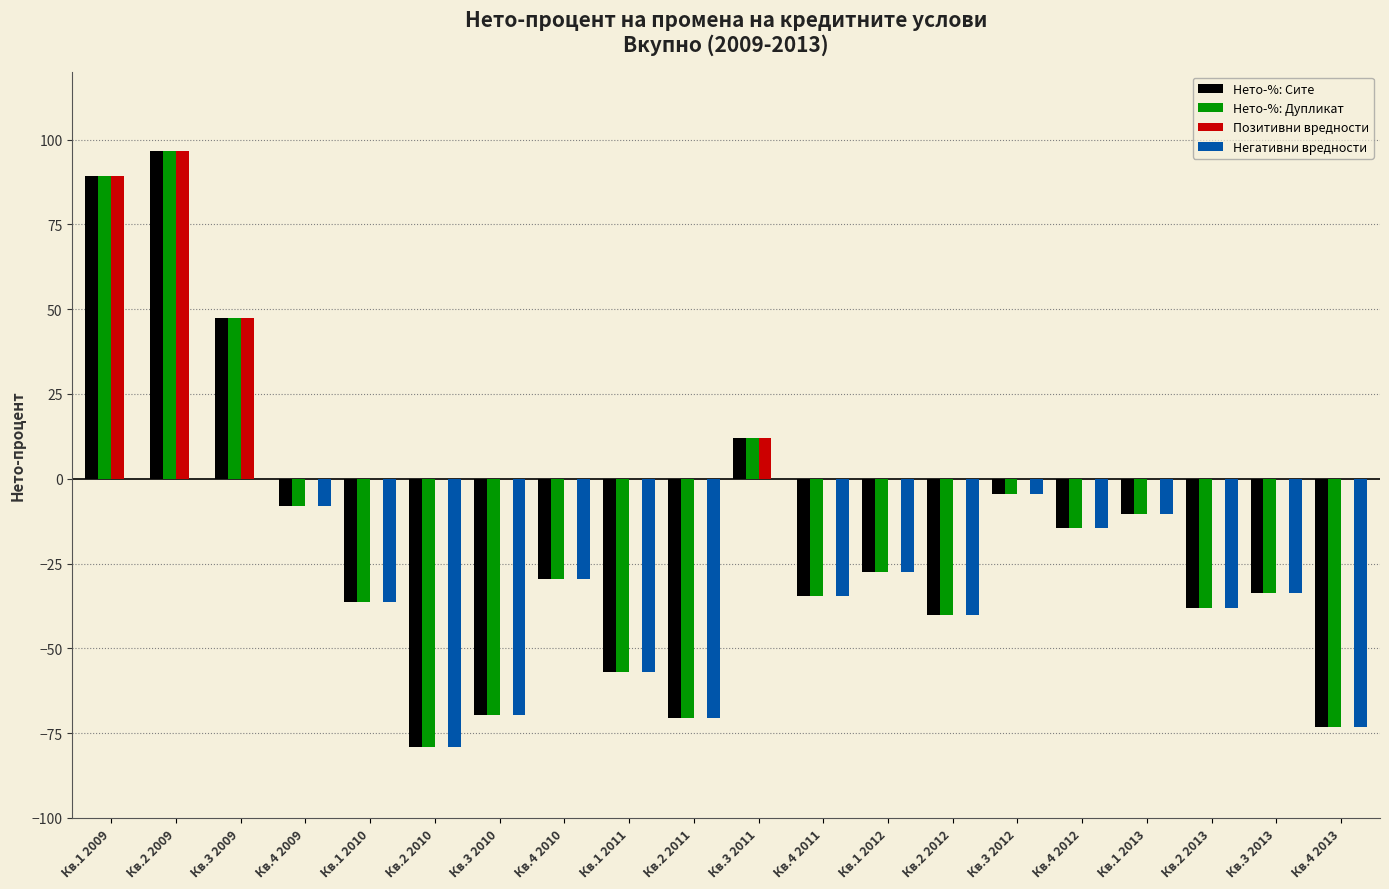

What is the greatest value displayed?

96.8